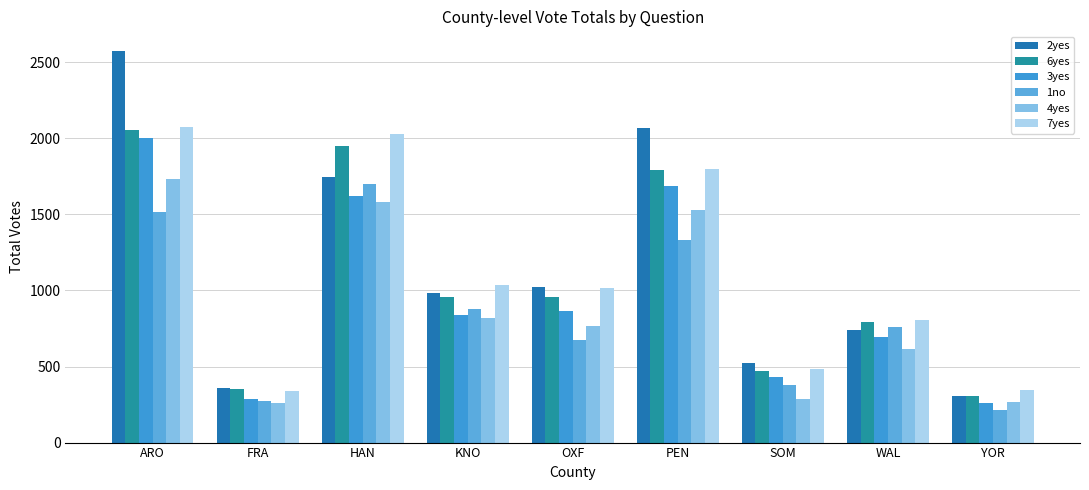

What is the label of the 6th bar from the right?

KNO